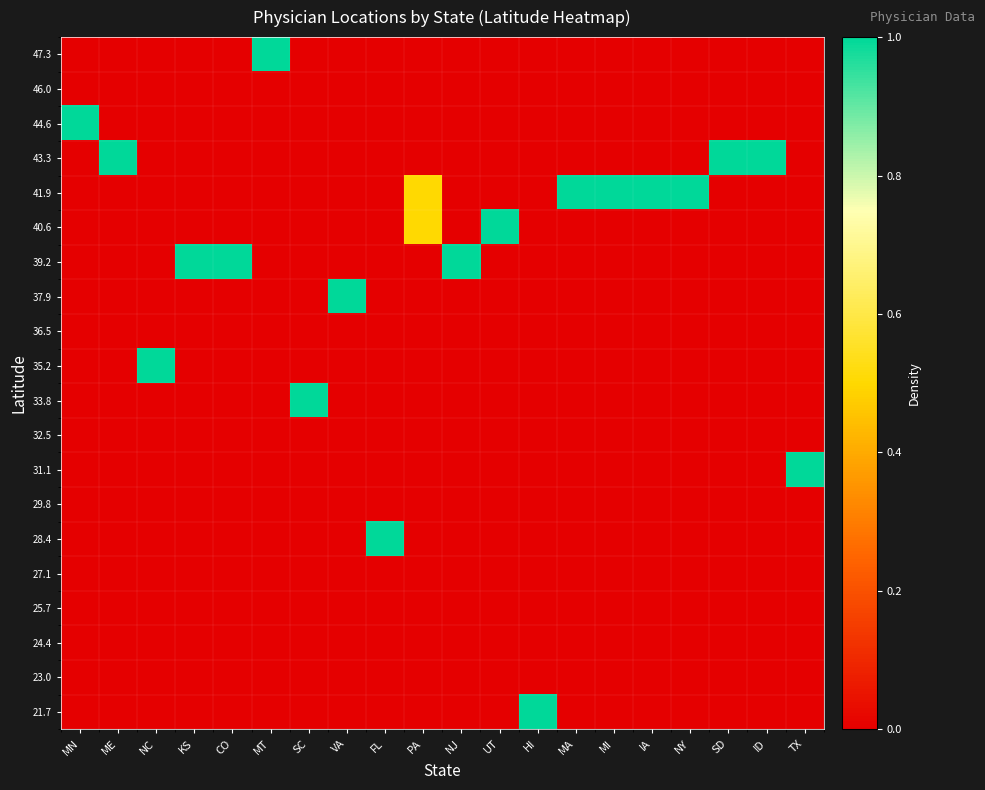

Reading right to left, list all the values displayed in this chart.

21.7: TX=0.0	ID=0.0	SD=0.0	NY=0.0	IA=0.0	MI=0.0	MA=0.0	HI=1.0	UT=0.0	NJ=0.0	PA=0.0	FL=0.0	VA=0.0	SC=0.0	MT=0.0	CO=0.0	KS=0.0	NC=0.0	ME=0.0	MN=0.0
23.0: TX=0.0	ID=0.0	SD=0.0	NY=0.0	IA=0.0	MI=0.0	MA=0.0	HI=0.0	UT=0.0	NJ=0.0	PA=0.0	FL=0.0	VA=0.0	SC=0.0	MT=0.0	CO=0.0	KS=0.0	NC=0.0	ME=0.0	MN=0.0
24.4: TX=0.0	ID=0.0	SD=0.0	NY=0.0	IA=0.0	MI=0.0	MA=0.0	HI=0.0	UT=0.0	NJ=0.0	PA=0.0	FL=0.0	VA=0.0	SC=0.0	MT=0.0	CO=0.0	KS=0.0	NC=0.0	ME=0.0	MN=0.0
25.7: TX=0.0	ID=0.0	SD=0.0	NY=0.0	IA=0.0	MI=0.0	MA=0.0	HI=0.0	UT=0.0	NJ=0.0	PA=0.0	FL=0.0	VA=0.0	SC=0.0	MT=0.0	CO=0.0	KS=0.0	NC=0.0	ME=0.0	MN=0.0
27.1: TX=0.0	ID=0.0	SD=0.0	NY=0.0	IA=0.0	MI=0.0	MA=0.0	HI=0.0	UT=0.0	NJ=0.0	PA=0.0	FL=0.0	VA=0.0	SC=0.0	MT=0.0	CO=0.0	KS=0.0	NC=0.0	ME=0.0	MN=0.0
28.4: TX=0.0	ID=0.0	SD=0.0	NY=0.0	IA=0.0	MI=0.0	MA=0.0	HI=0.0	UT=0.0	NJ=0.0	PA=0.0	FL=1.0	VA=0.0	SC=0.0	MT=0.0	CO=0.0	KS=0.0	NC=0.0	ME=0.0	MN=0.0
29.8: TX=0.0	ID=0.0	SD=0.0	NY=0.0	IA=0.0	MI=0.0	MA=0.0	HI=0.0	UT=0.0	NJ=0.0	PA=0.0	FL=0.0	VA=0.0	SC=0.0	MT=0.0	CO=0.0	KS=0.0	NC=0.0	ME=0.0	MN=0.0
31.1: TX=1.0	ID=0.0	SD=0.0	NY=0.0	IA=0.0	MI=0.0	MA=0.0	HI=0.0	UT=0.0	NJ=0.0	PA=0.0	FL=0.0	VA=0.0	SC=0.0	MT=0.0	CO=0.0	KS=0.0	NC=0.0	ME=0.0	MN=0.0
32.5: TX=0.0	ID=0.0	SD=0.0	NY=0.0	IA=0.0	MI=0.0	MA=0.0	HI=0.0	UT=0.0	NJ=0.0	PA=0.0	FL=0.0	VA=0.0	SC=0.0	MT=0.0	CO=0.0	KS=0.0	NC=0.0	ME=0.0	MN=0.0
33.8: TX=0.0	ID=0.0	SD=0.0	NY=0.0	IA=0.0	MI=0.0	MA=0.0	HI=0.0	UT=0.0	NJ=0.0	PA=0.0	FL=0.0	VA=0.0	SC=1.0	MT=0.0	CO=0.0	KS=0.0	NC=0.0	ME=0.0	MN=0.0
35.2: TX=0.0	ID=0.0	SD=0.0	NY=0.0	IA=0.0	MI=0.0	MA=0.0	HI=0.0	UT=0.0	NJ=0.0	PA=0.0	FL=0.0	VA=0.0	SC=0.0	MT=0.0	CO=0.0	KS=0.0	NC=1.0	ME=0.0	MN=0.0
36.5: TX=0.0	ID=0.0	SD=0.0	NY=0.0	IA=0.0	MI=0.0	MA=0.0	HI=0.0	UT=0.0	NJ=0.0	PA=0.0	FL=0.0	VA=0.0	SC=0.0	MT=0.0	CO=0.0	KS=0.0	NC=0.0	ME=0.0	MN=0.0
37.9: TX=0.0	ID=0.0	SD=0.0	NY=0.0	IA=0.0	MI=0.0	MA=0.0	HI=0.0	UT=0.0	NJ=0.0	PA=0.0	FL=0.0	VA=1.0	SC=0.0	MT=0.0	CO=0.0	KS=0.0	NC=0.0	ME=0.0	MN=0.0
39.2: TX=0.0	ID=0.0	SD=0.0	NY=0.0	IA=0.0	MI=0.0	MA=0.0	HI=0.0	UT=0.0	NJ=1.0	PA=0.0	FL=0.0	VA=0.0	SC=0.0	MT=0.0	CO=1.0	KS=1.0	NC=0.0	ME=0.0	MN=0.0
40.6: TX=0.0	ID=0.0	SD=0.0	NY=0.0	IA=0.0	MI=0.0	MA=0.0	HI=0.0	UT=1.0	NJ=0.0	PA=0.5	FL=0.0	VA=0.0	SC=0.0	MT=0.0	CO=0.0	KS=0.0	NC=0.0	ME=0.0	MN=0.0
41.9: TX=0.0	ID=0.0	SD=0.0	NY=1.0	IA=1.0	MI=1.0	MA=1.0	HI=0.0	UT=0.0	NJ=0.0	PA=0.5	FL=0.0	VA=0.0	SC=0.0	MT=0.0	CO=0.0	KS=0.0	NC=0.0	ME=0.0	MN=0.0
43.3: TX=0.0	ID=1.0	SD=1.0	NY=0.0	IA=0.0	MI=0.0	MA=0.0	HI=0.0	UT=0.0	NJ=0.0	PA=0.0	FL=0.0	VA=0.0	SC=0.0	MT=0.0	CO=0.0	KS=0.0	NC=0.0	ME=1.0	MN=0.0
44.6: TX=0.0	ID=0.0	SD=0.0	NY=0.0	IA=0.0	MI=0.0	MA=0.0	HI=0.0	UT=0.0	NJ=0.0	PA=0.0	FL=0.0	VA=0.0	SC=0.0	MT=0.0	CO=0.0	KS=0.0	NC=0.0	ME=0.0	MN=1.0
46.0: TX=0.0	ID=0.0	SD=0.0	NY=0.0	IA=0.0	MI=0.0	MA=0.0	HI=0.0	UT=0.0	NJ=0.0	PA=0.0	FL=0.0	VA=0.0	SC=0.0	MT=0.0	CO=0.0	KS=0.0	NC=0.0	ME=0.0	MN=0.0
47.3: TX=0.0	ID=0.0	SD=0.0	NY=0.0	IA=0.0	MI=0.0	MA=0.0	HI=0.0	UT=0.0	NJ=0.0	PA=0.0	FL=0.0	VA=0.0	SC=0.0	MT=1.0	CO=0.0	KS=0.0	NC=0.0	ME=0.0	MN=0.0